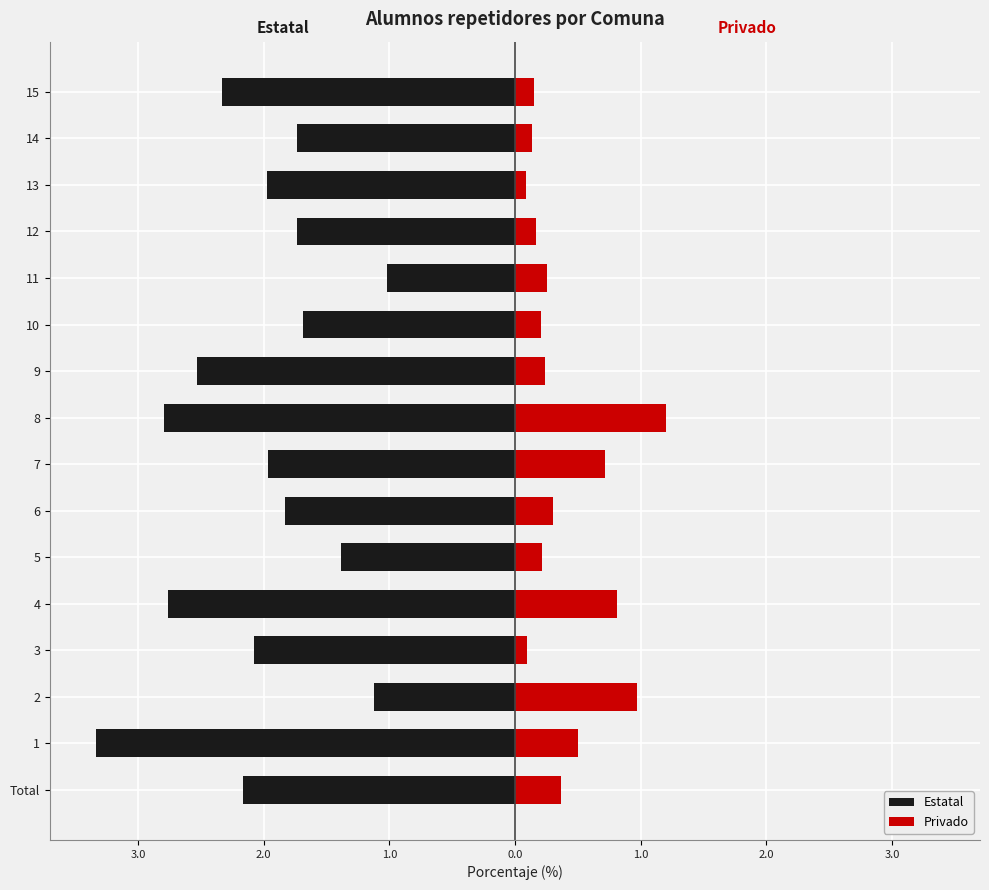

Rank the series at 5 from highest to lowest value.

Privado, Estatal